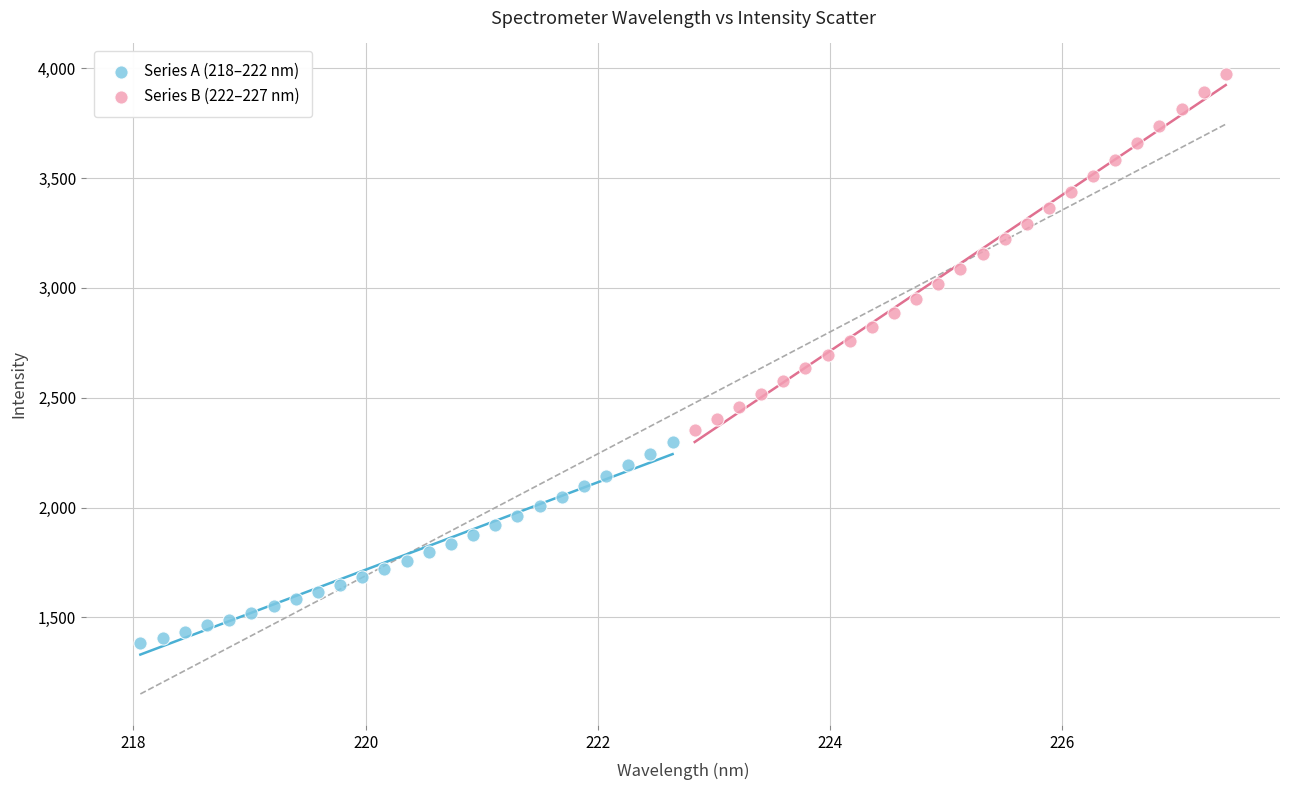

Which series contains the highest Y value?

Series B (222–227 nm)